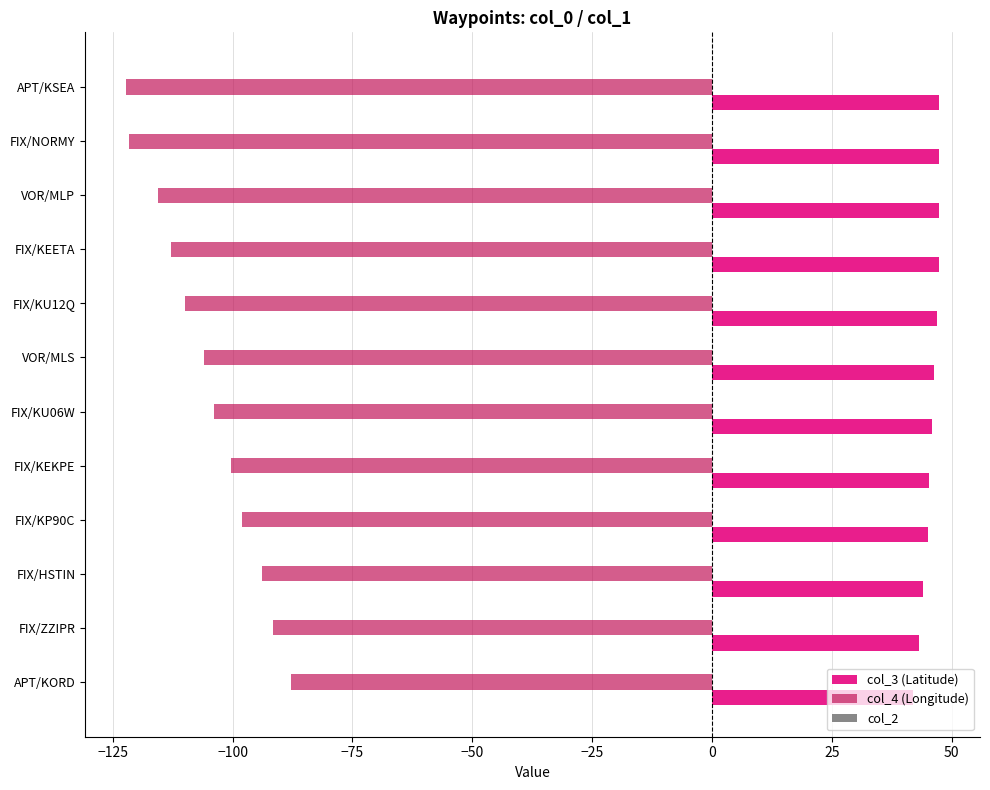

Rank the series at VOR/MLP from highest to lowest value.

col_3 (Latitude), col_4 (Longitude)